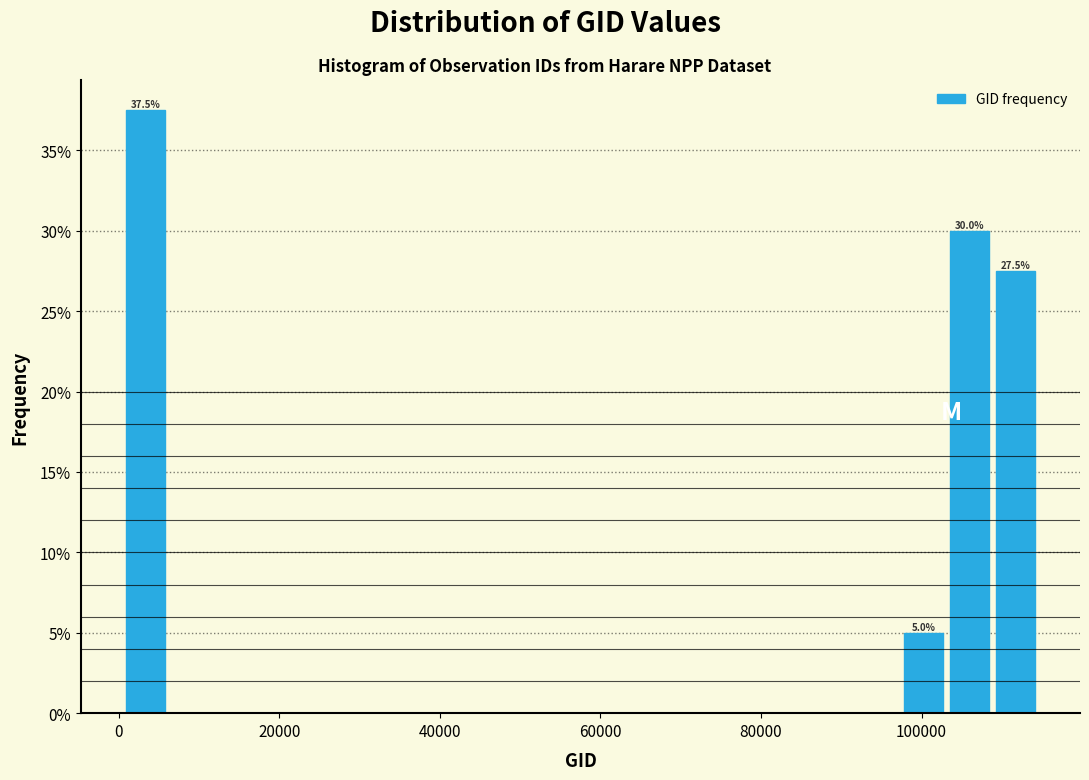

Read against the x-axis, roughly where is the centre of the tallest bar?

4000